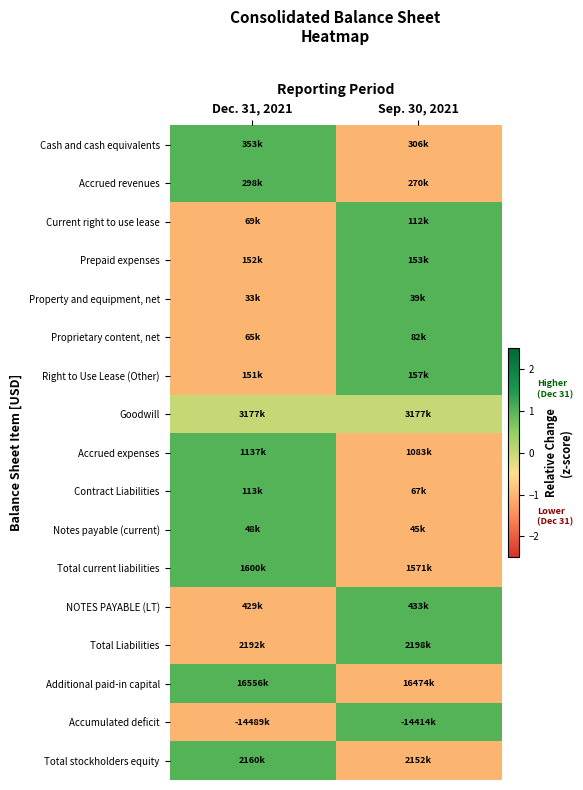

What is the smallest value displayed?

-1